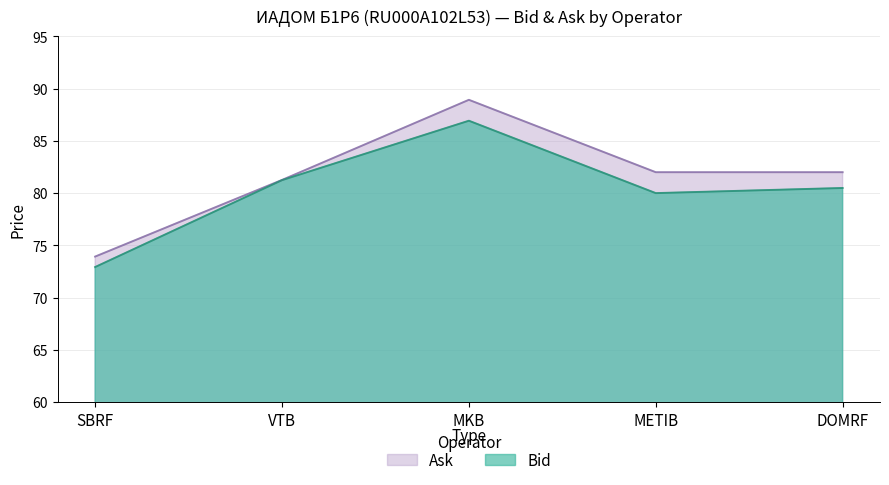

At MKB, list the series in order from smallest to largest.

Bid, Ask